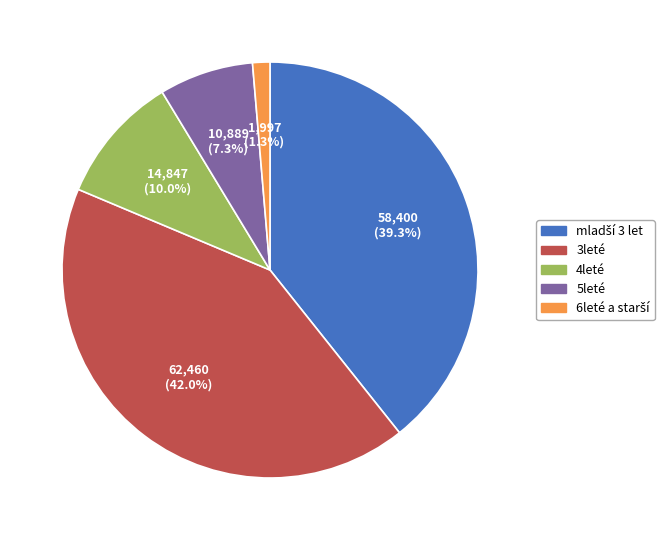

Is there any slice that represents more than half of the pie?

No